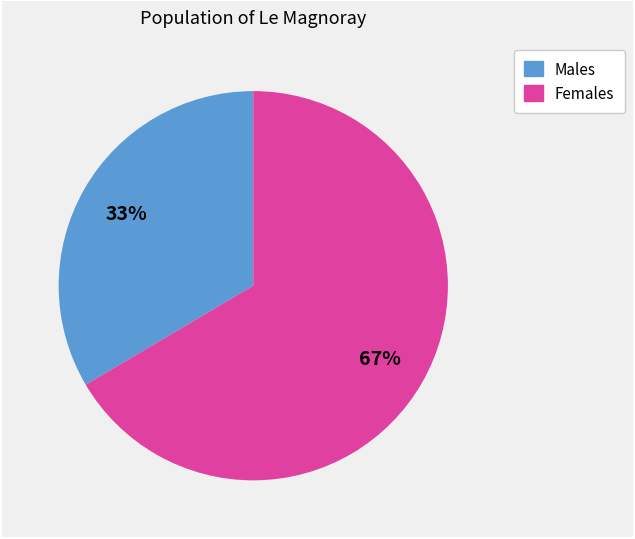

To the nearest percent, what is the average slice percentage?

50%